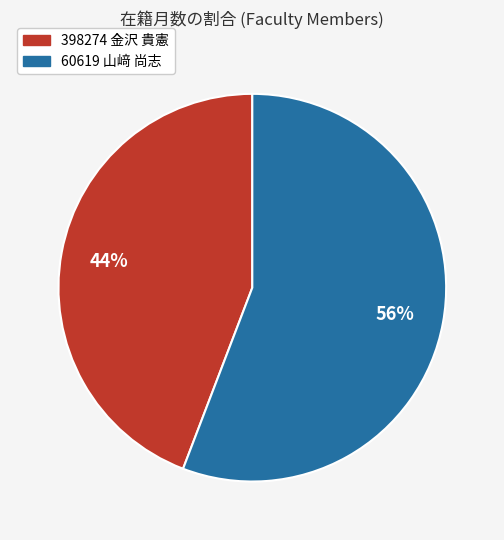

What percentage is the 398274 金沢 貴憲 slice, to the nearest percent?

44%